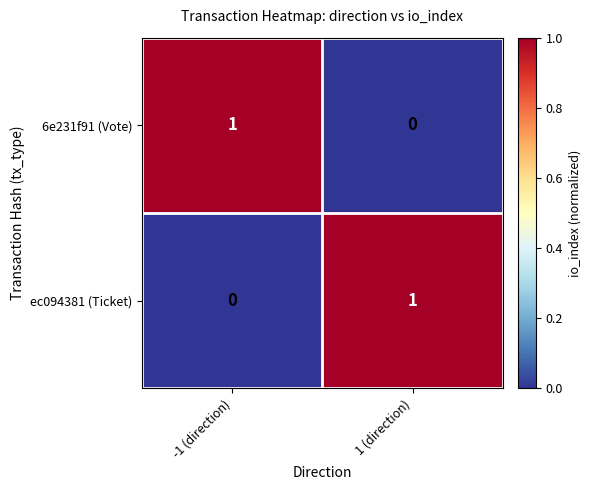

The ec094381 (Ticket) series shows 2 at 1 (direction). True or false?

False